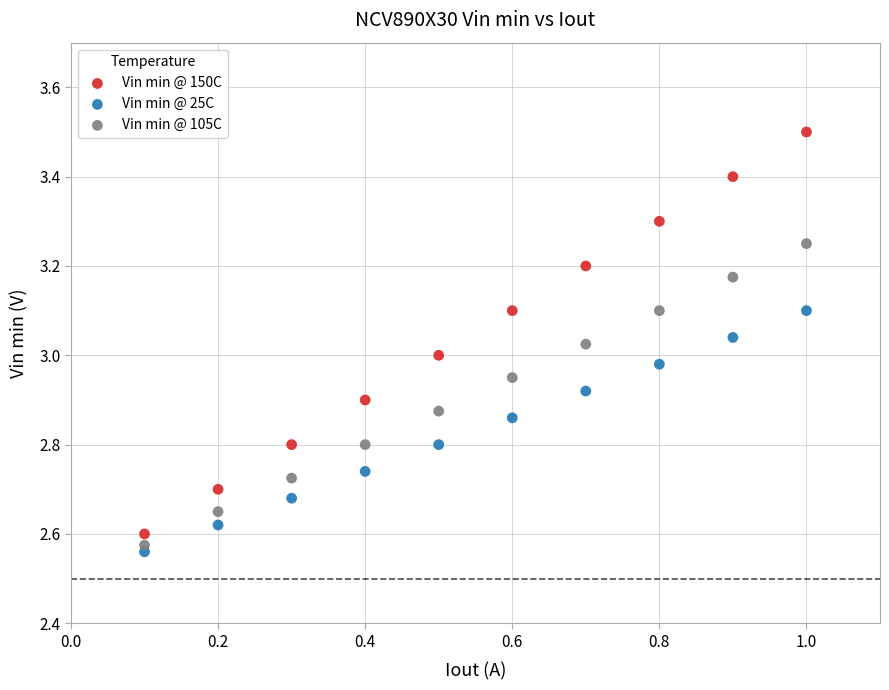

Which series reaches the maximum Y coordinate?

Vin min @ 150C